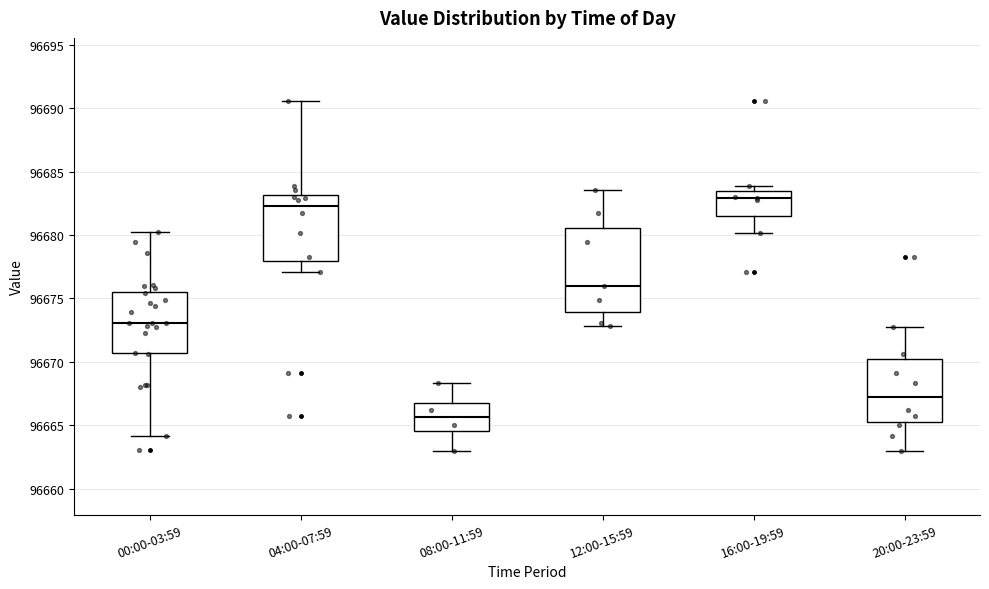

Reading left to right, transcribe this box plot: for each box, give where its median line is, the range the box spans, and where its two whiskers end, as read against the y-axis. The values are not printed on the chart, so give them approximately, as read against the axis.

00:00-03:59: median 96673.0, box 96670.5 to 96675.5, whiskers 96664.0 to 96680.0
04:00-07:59: median 96682.5, box 96678.0 to 96683.0, whiskers 96677.0 to 96690.5
08:00-11:59: median 96665.5, box 96664.5 to 96666.5, whiskers 96663.0 to 96668.5
12:00-15:59: median 96676.0, box 96674.0 to 96680.5, whiskers 96673.0 to 96683.5
16:00-19:59: median 96683.0, box 96681.5 to 96683.5, whiskers 96680.0 to 96684.0
20:00-23:59: median 96667.5, box 96665.0 to 96670.0, whiskers 96663.0 to 96673.0